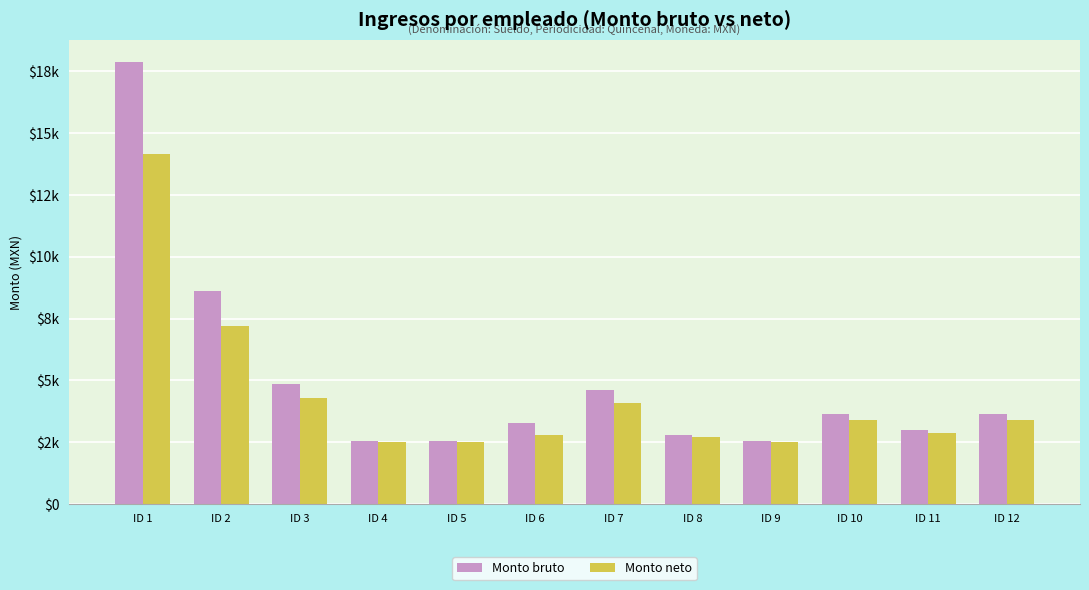

What is the approximate value of Monto bruto at ID 9?

2567.8